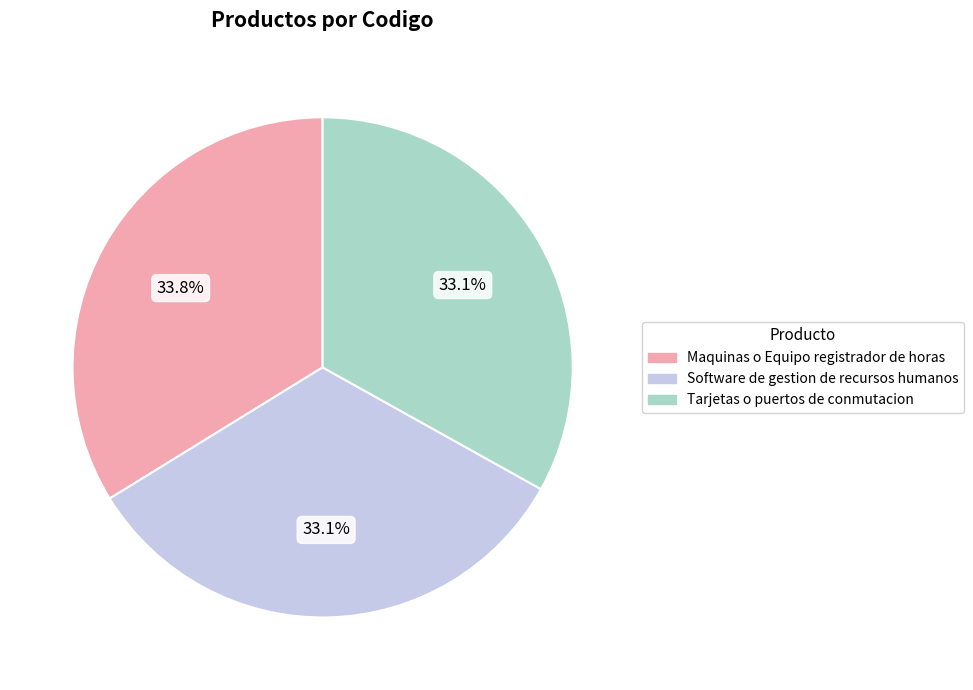

To the nearest percent, what is the average slice percentage?

33%